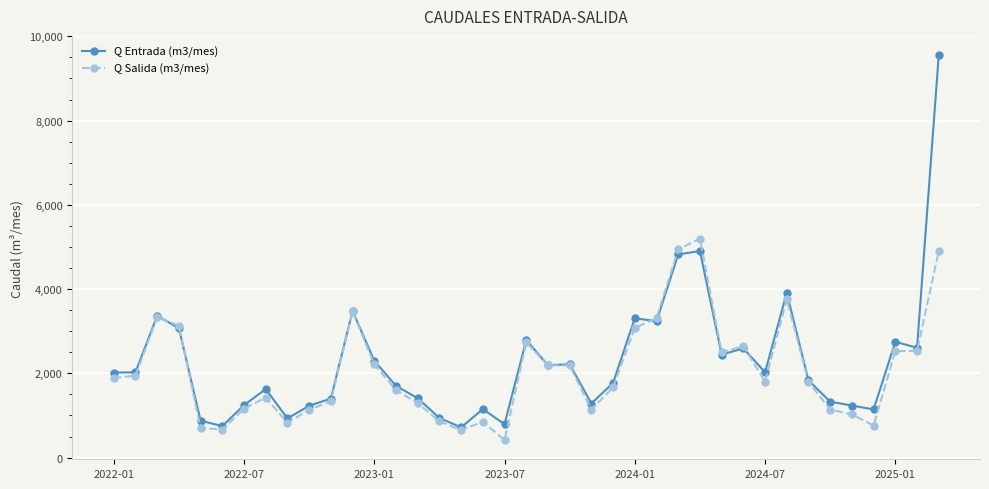

Which series has the widest spread of values?

Q Entrada (m3/mes)